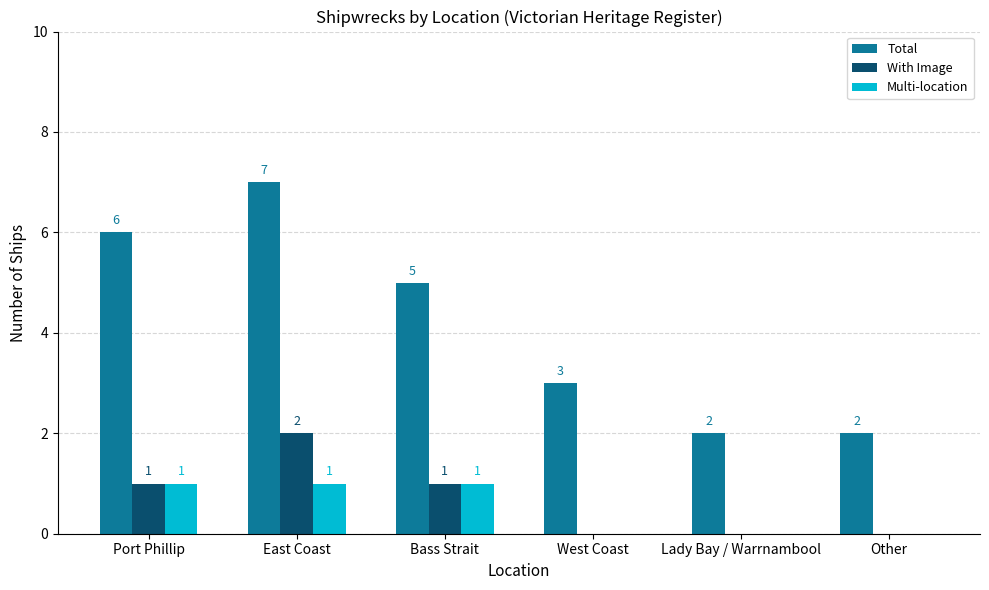

Where does the Total series first go above 5?

Port Phillip